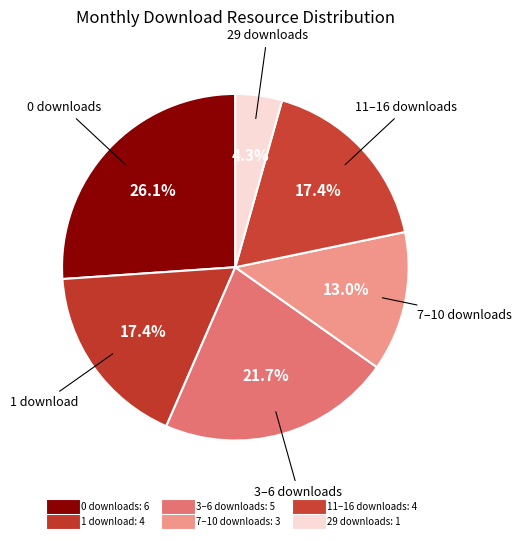

How many slices are in this pie chart?

6